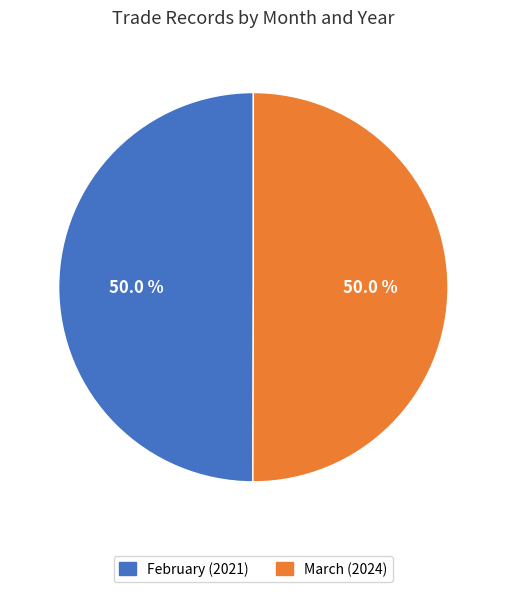

Do February and March together represent more than half of the pie?

Yes